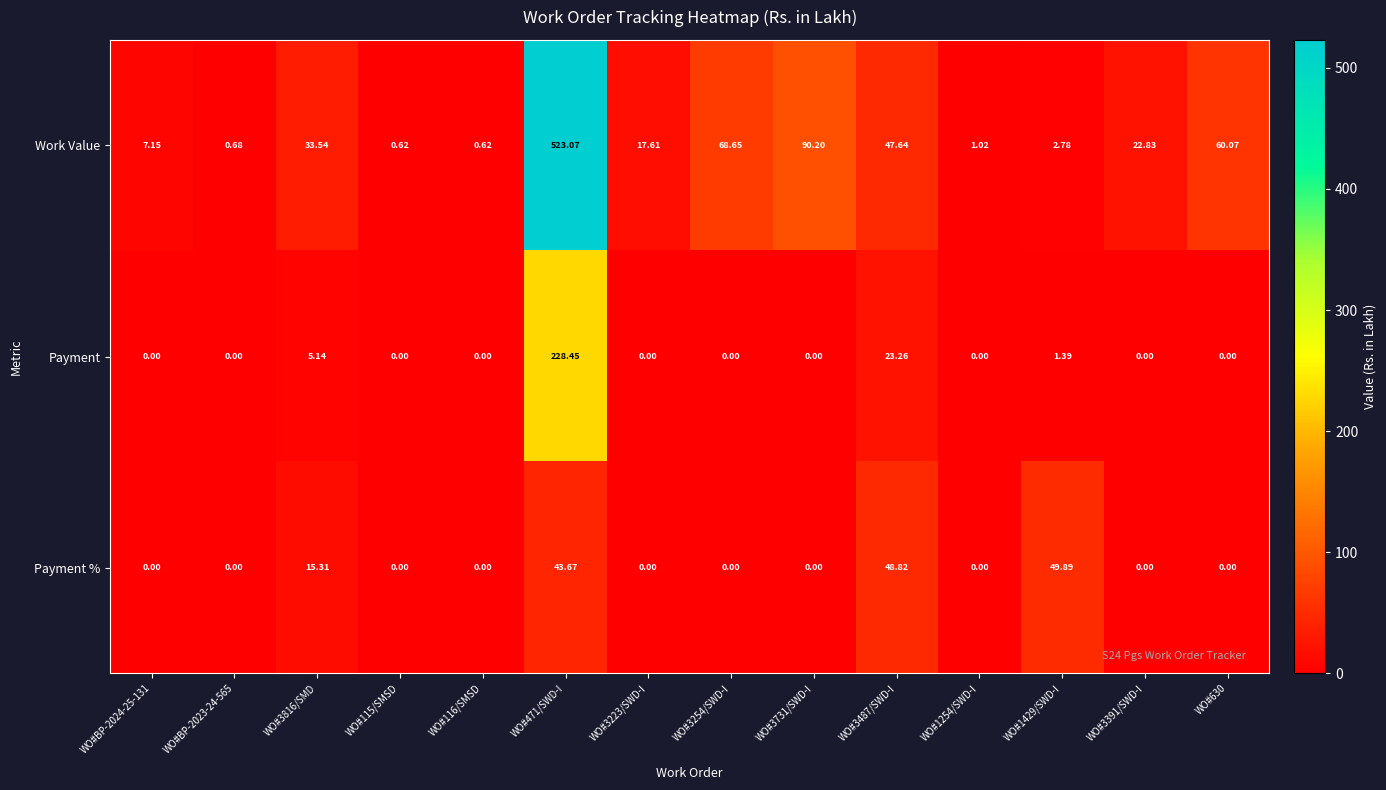

At WO#1429/SWD-I, list the series in order from smallest to largest.

Payment, Work Value, Payment %